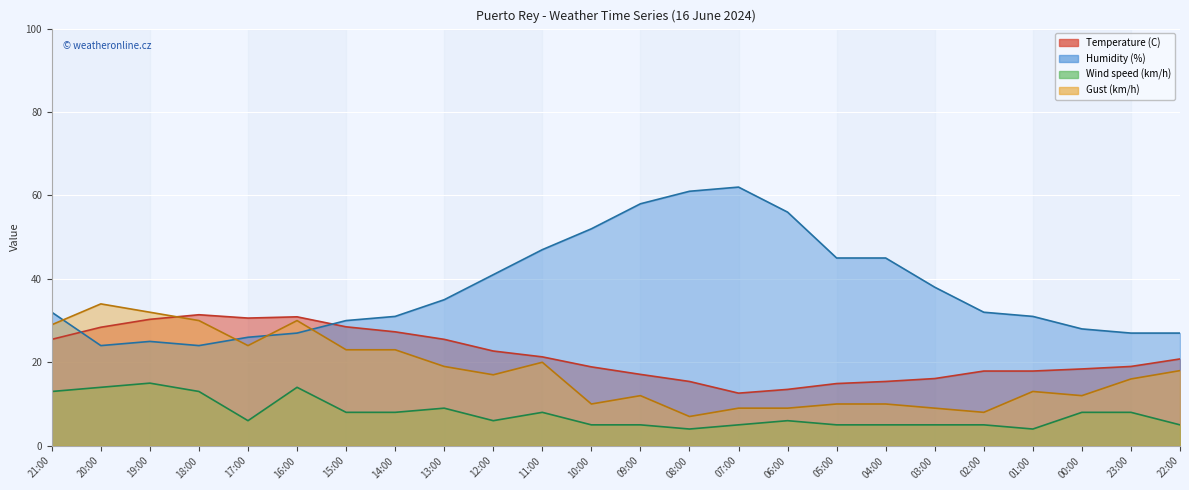

What is the average value of the Gust (km/h) (line) series?

17.7